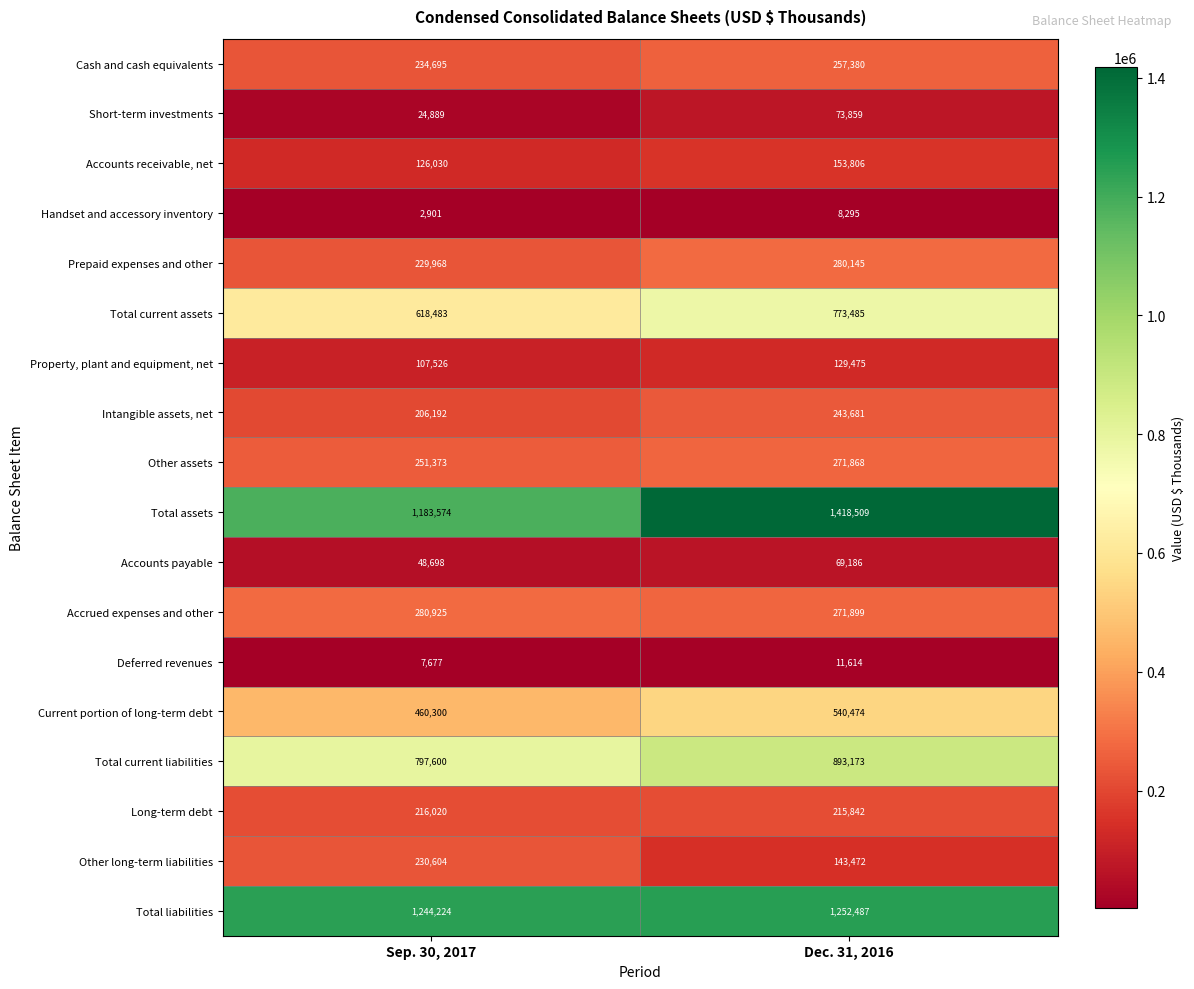

At how many categories does at least one series exceed 1092943?

2